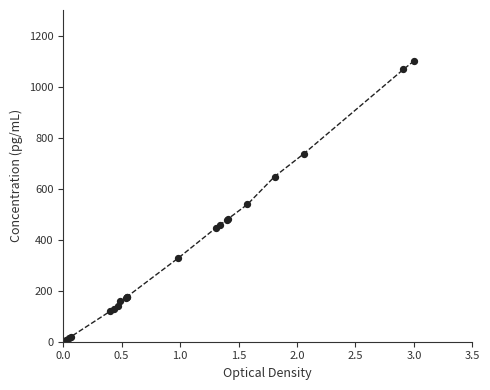

What Y value in the scatter plot is closest to 554?

538.0